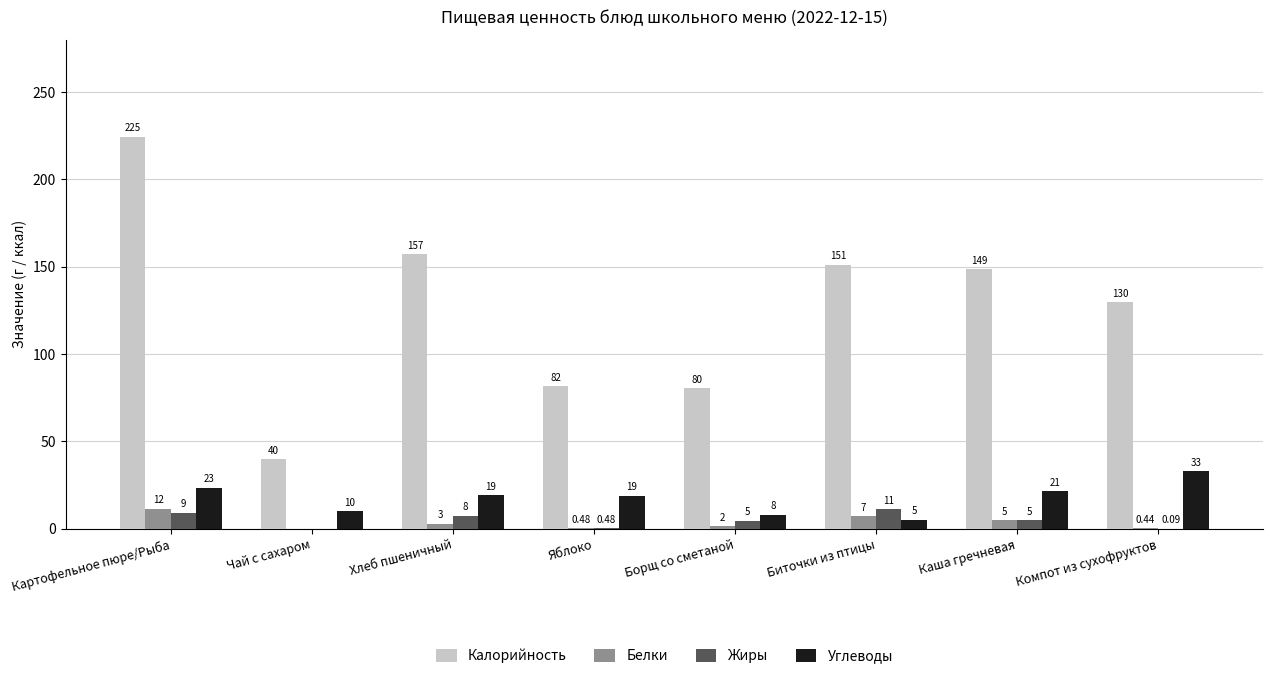

True or false: Белки has a value of 2.1 at Биточки из птицы.

False